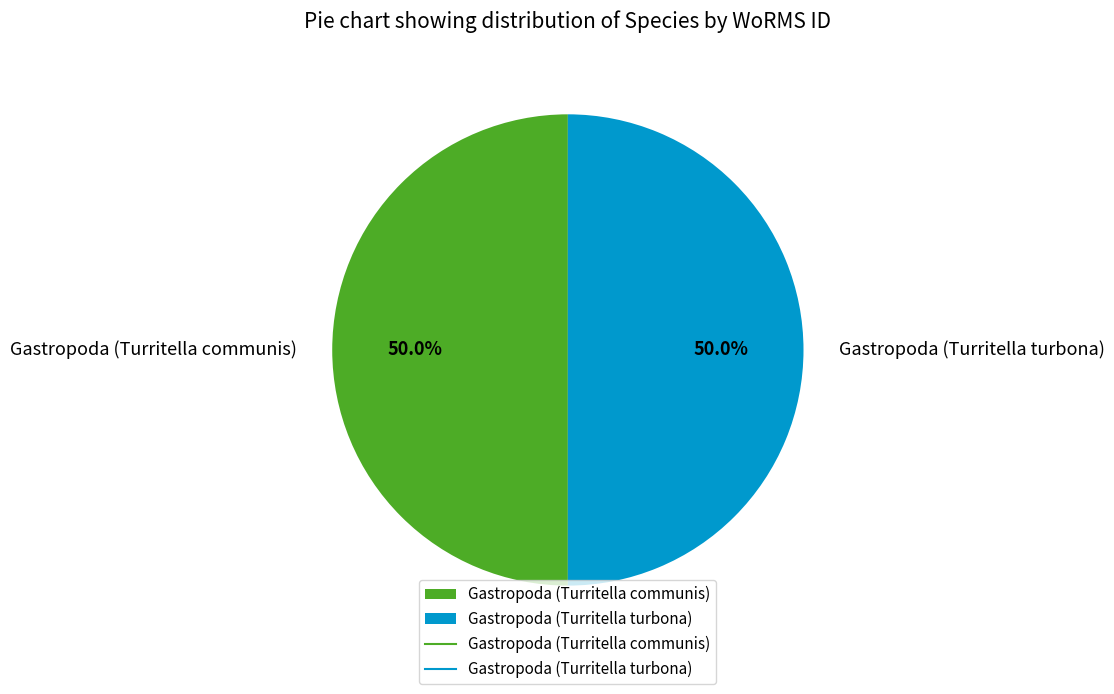

What is the ratio of the value at Gastropoda (Turritella communis) to the value at Gastropoda (Turritella turbona)?

1.0